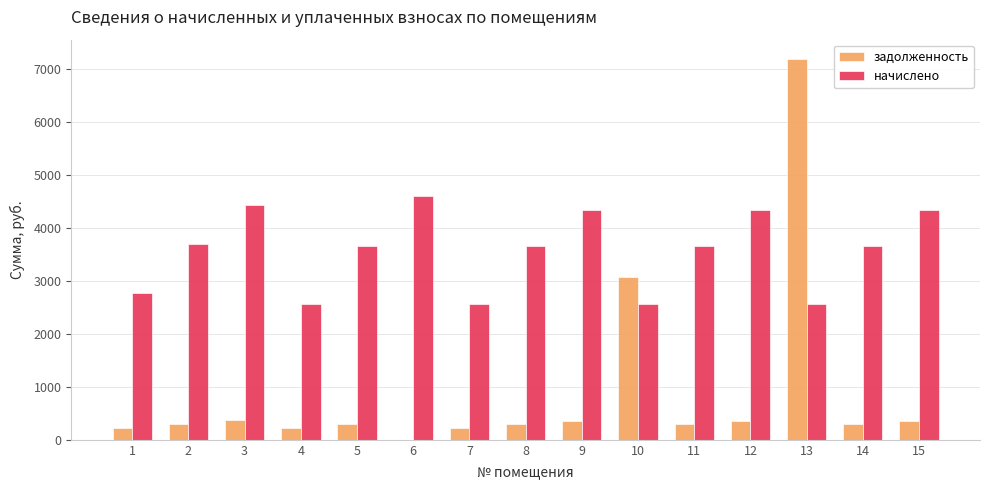

Between 7 and 11, which series saw the biggest shift?

начислено